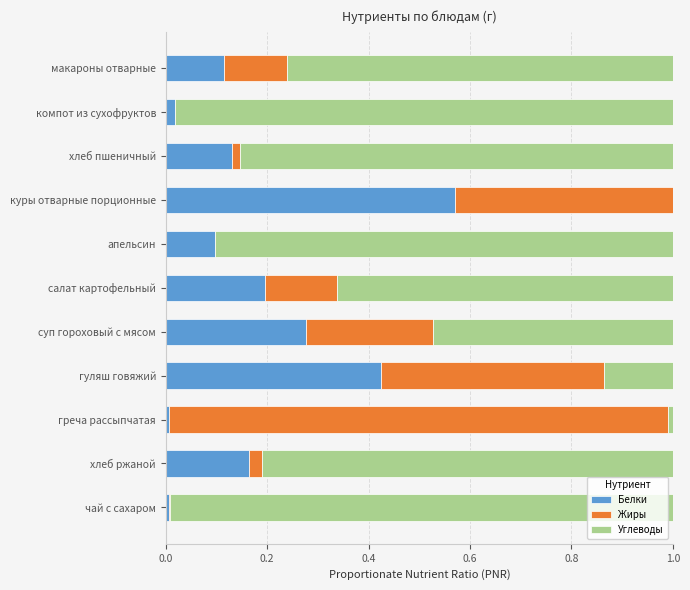

Which category has the highest value in the Белки series?

куры отварные порционные